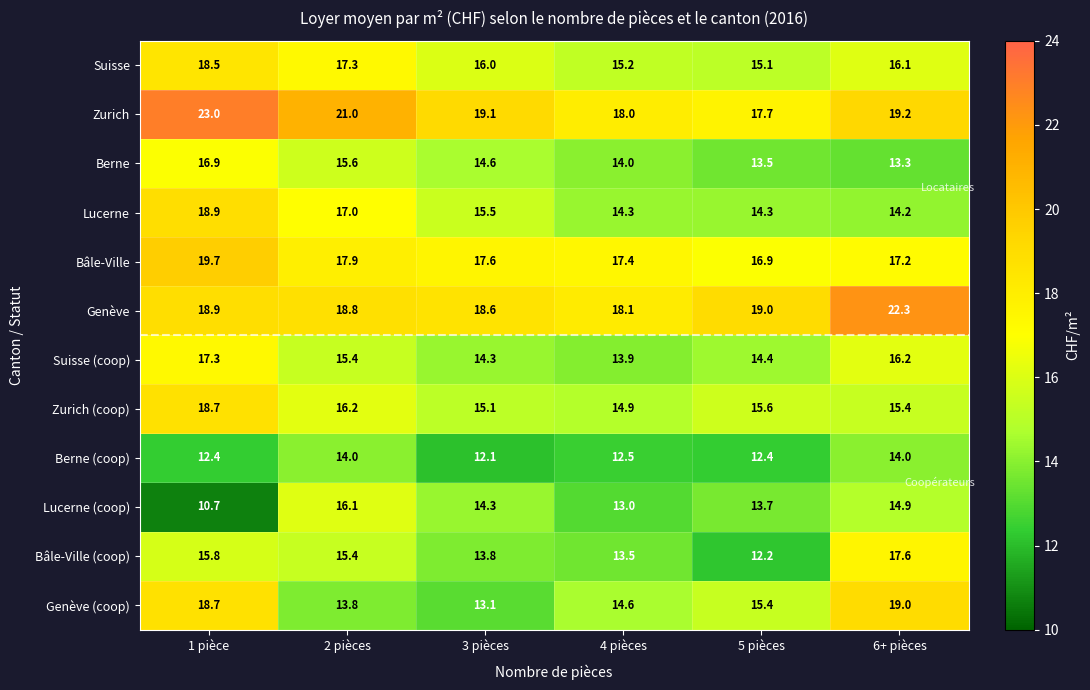

What is the greatest value displayed?

23.0